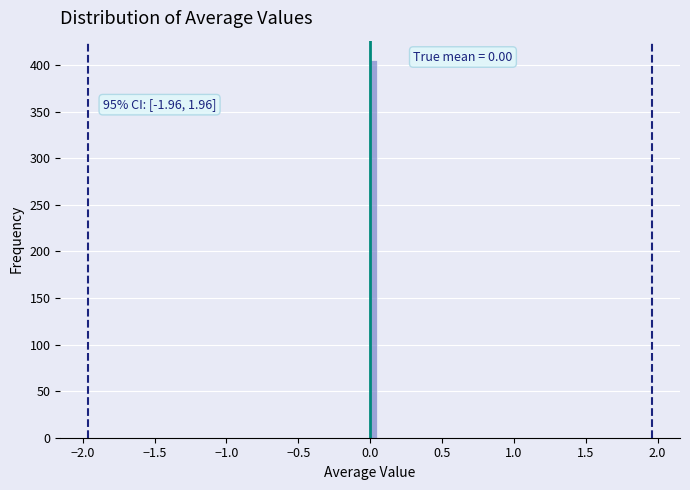

Around what value on the x-axis is the tallest bar? Give the approximate position of its centre, as read against the axis.

0.05